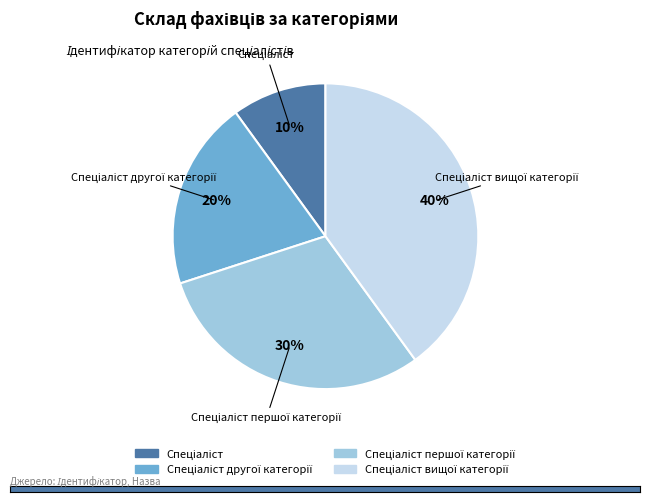

To the nearest percent, what is the average slice percentage?

25%